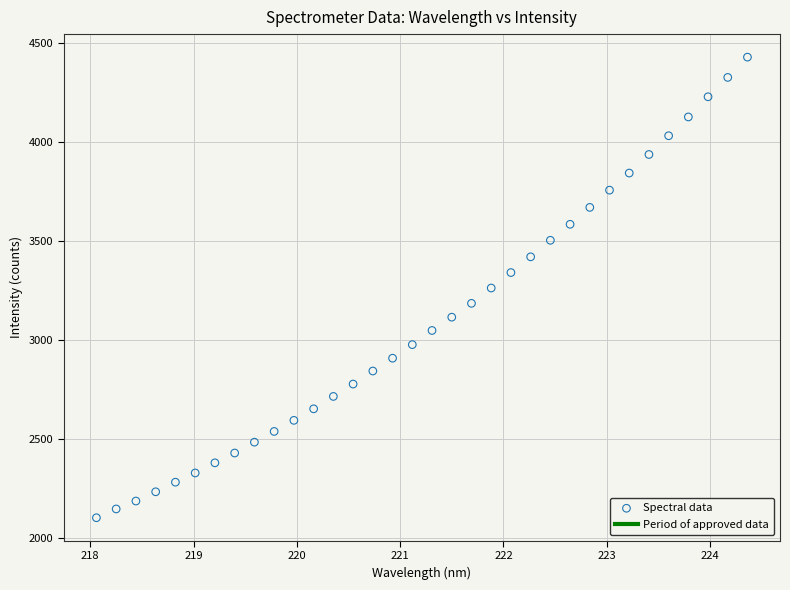

What is the range of X values (max minus min)?

6.3